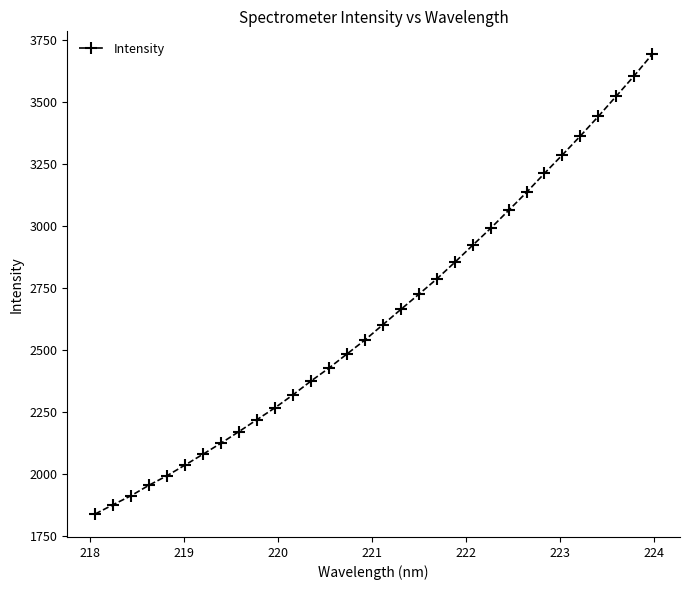

What is the sum of all values?

84497.4